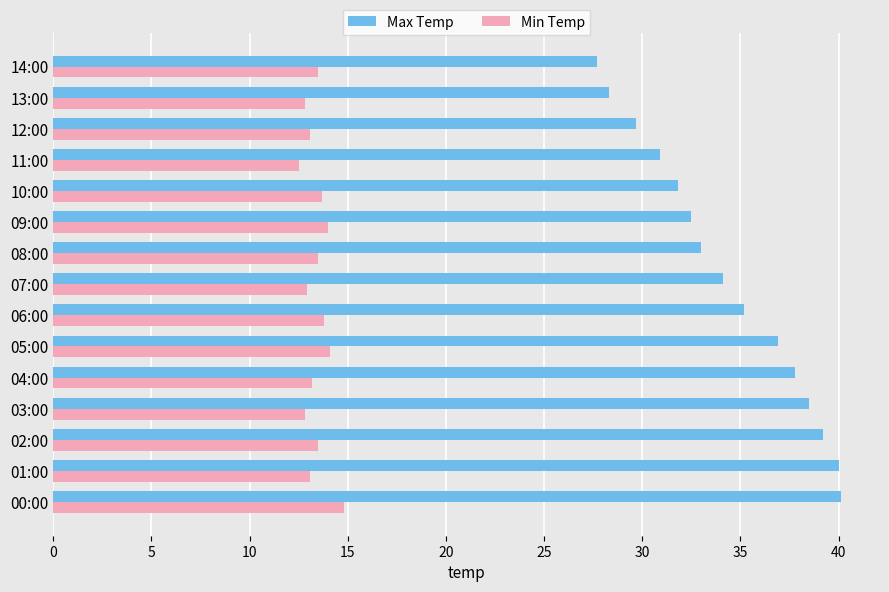

Which series has the largest total across all categories?

Max Temp